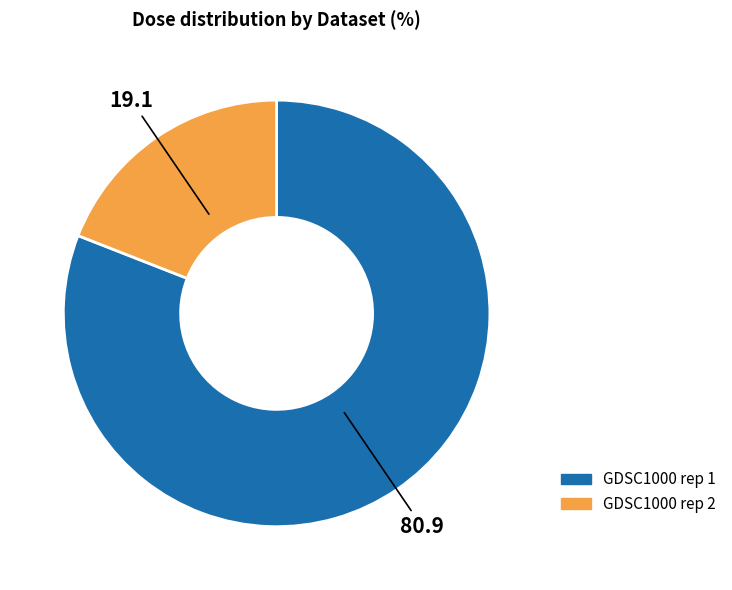

Is GDSC1000 rep 1 the majority of the pie?

Yes